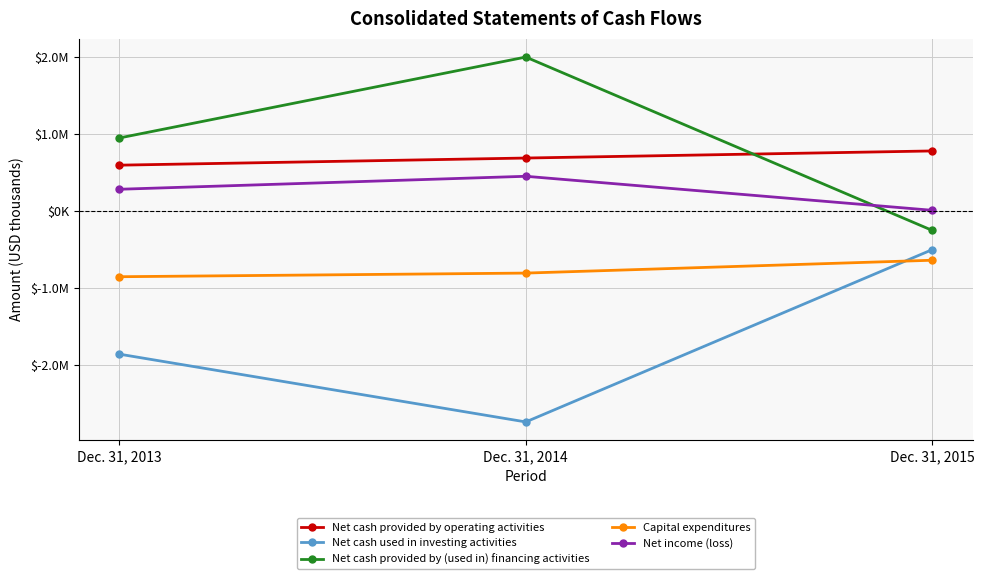

What is the difference between the Net cash provided by operating activities values at Dec. 31, 2013 and Dec. 31, 2015?

184896